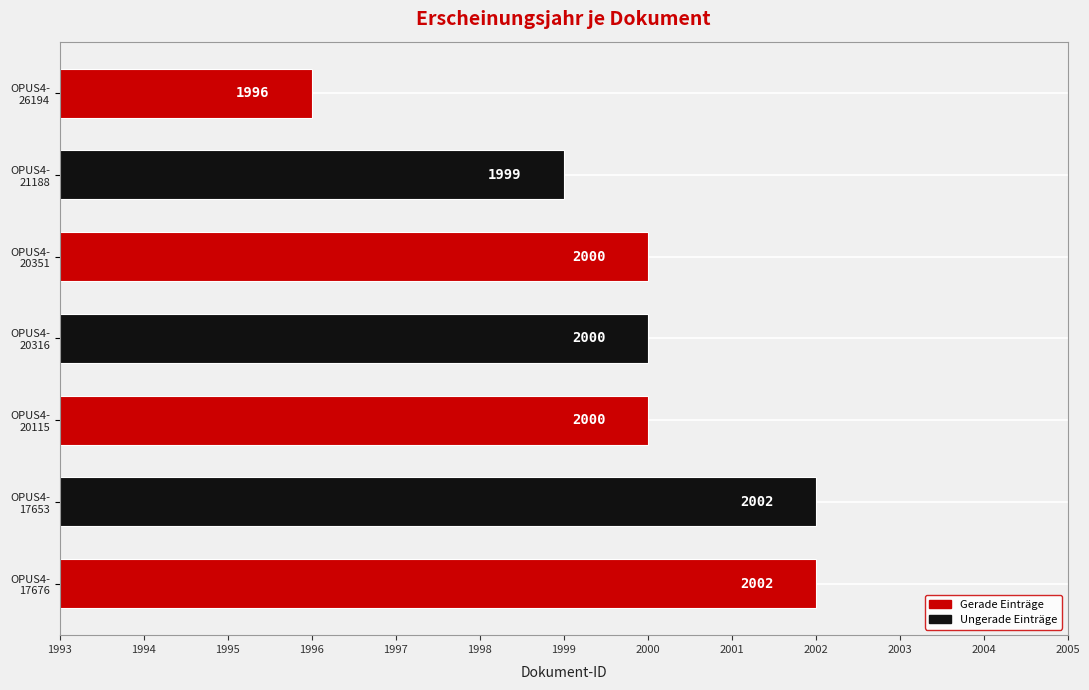

How many data points does each series have?

7